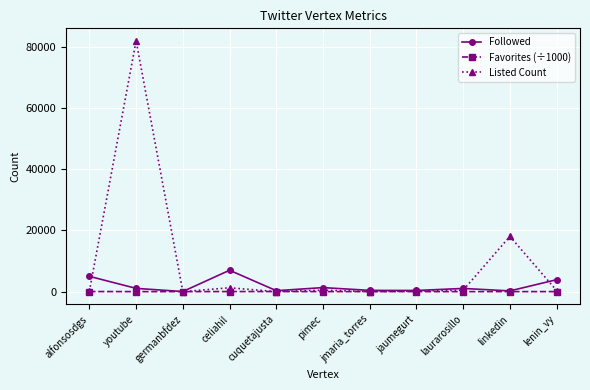

At which label is Listed Count closest to 41022?

linkedin